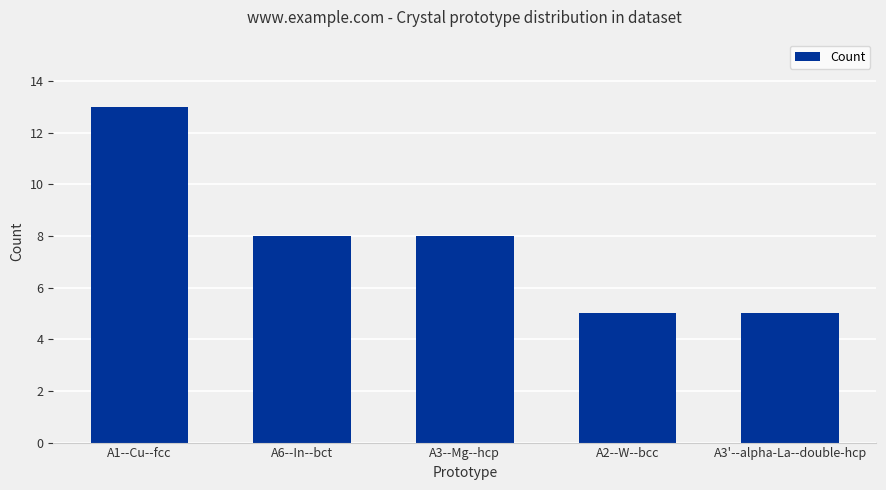

Reading right to left, transcribe all the data shown in this chart.

A3'--alpha-La--double-hcp=5	A2--W--bcc=5	A3--Mg--hcp=8	A6--In--bct=8	A1--Cu--fcc=13